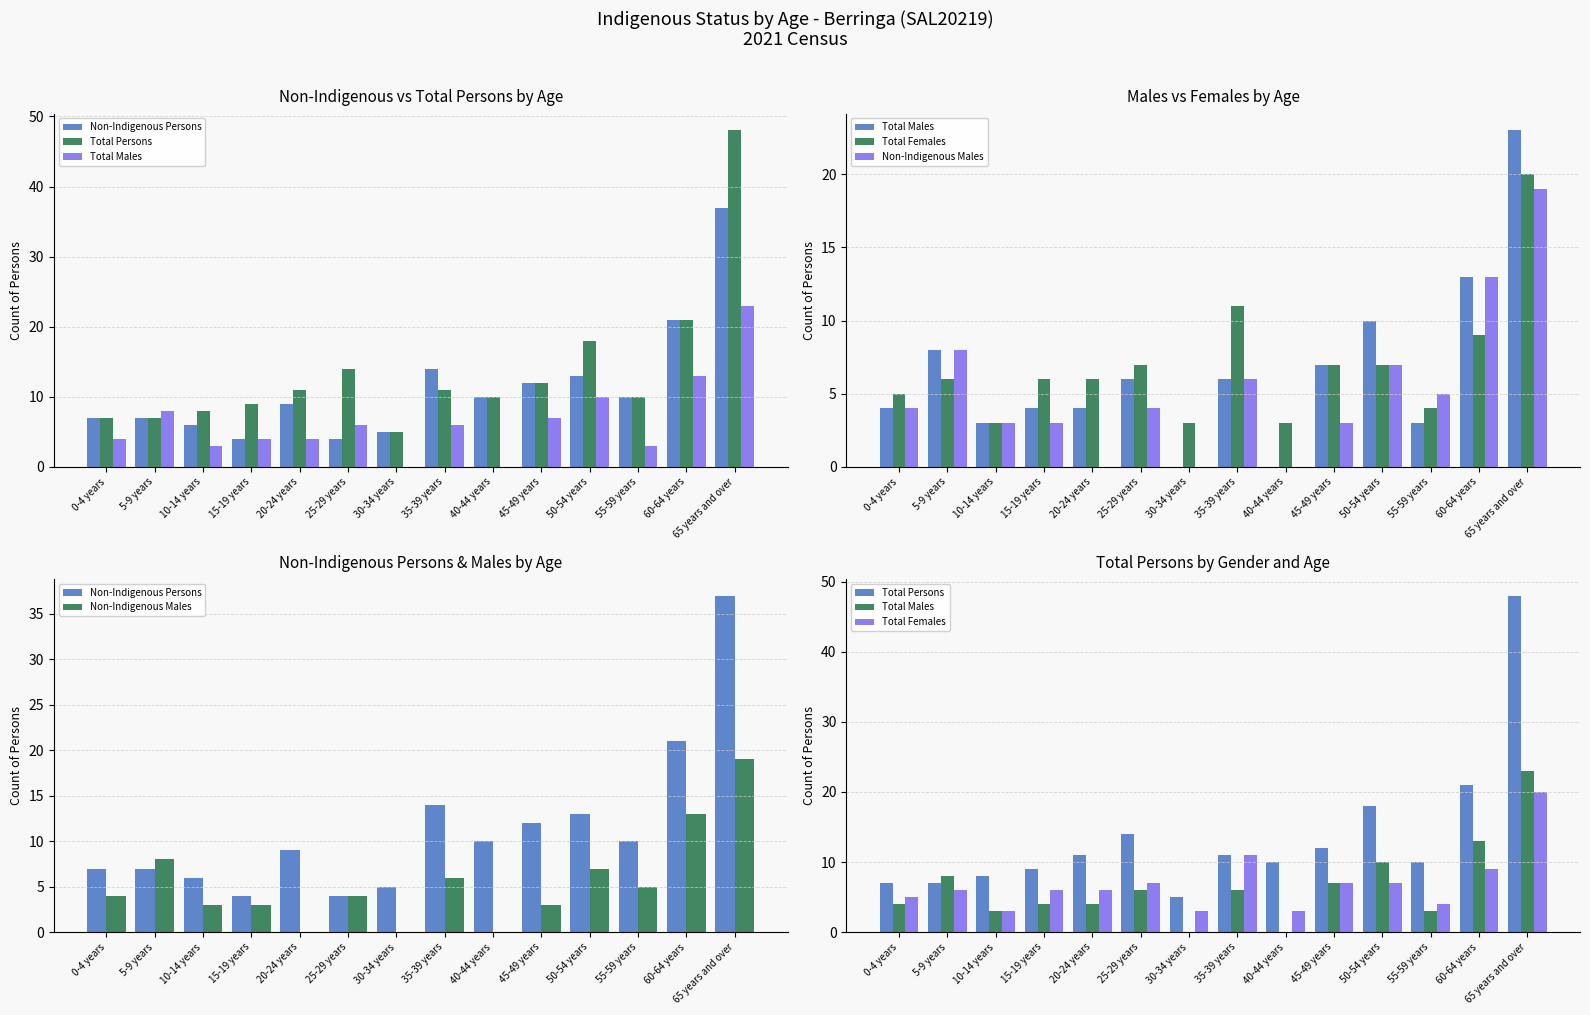

List the labels in order of Total Females value, largest first.

65 years and over, 35-39 years, 60-64 years, 25-29 years, 45-49 years, 50-54 years, 5-9 years, 15-19 years, 20-24 years, 0-4 years, 55-59 years, 10-14 years, 30-34 years, 40-44 years